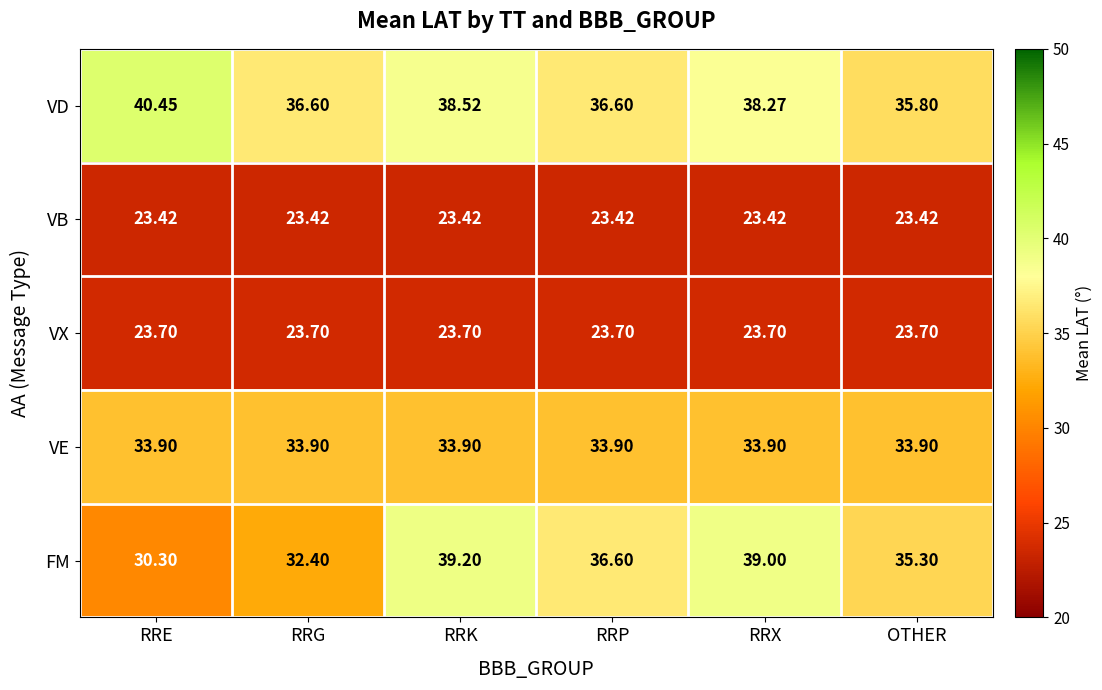

At which label does VD reach its peak?

RRE